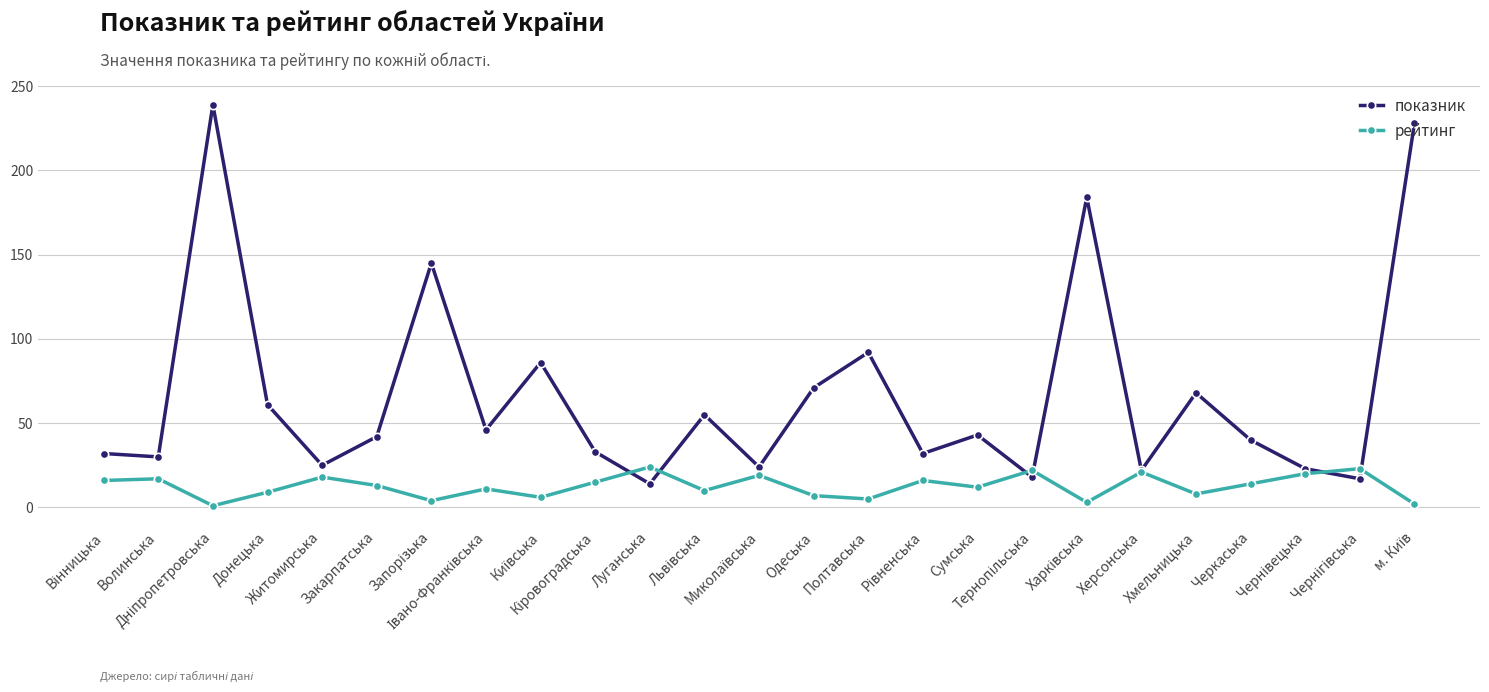

List the series in order of their peak value, highest first.

показник, рейтинг